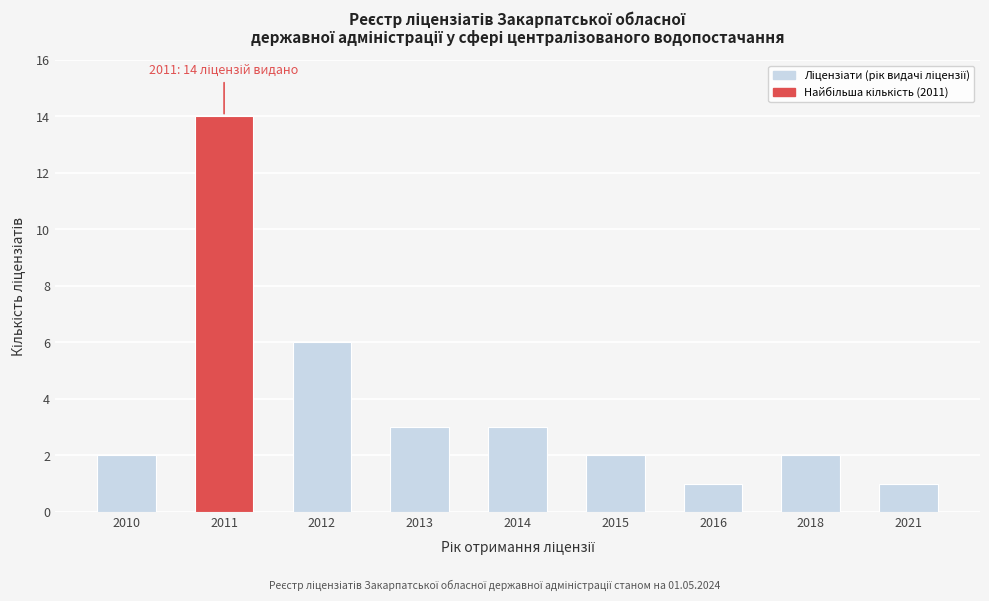

Reading left to right, what are all the values shown in this chart?

2	14	6	3	3	2	1	2	1